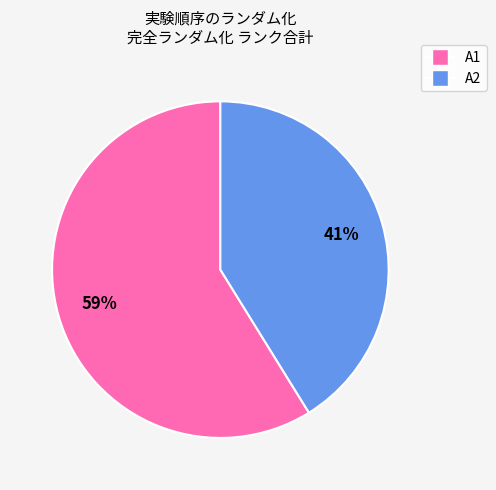

Which category has the smallest portion of the pie?

A2